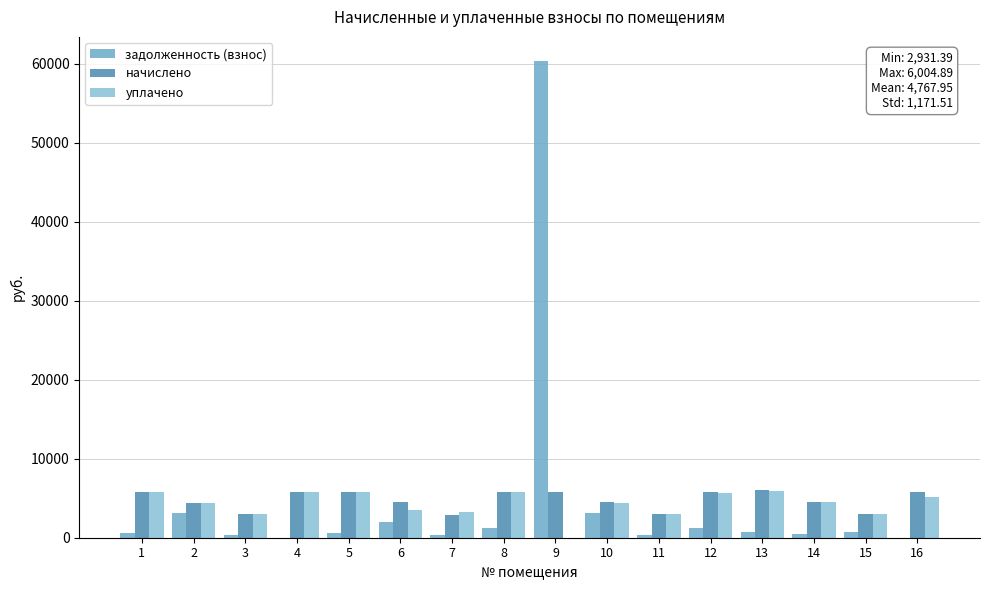

True or false: уплачено has a value of 8844.2 at 5.

False